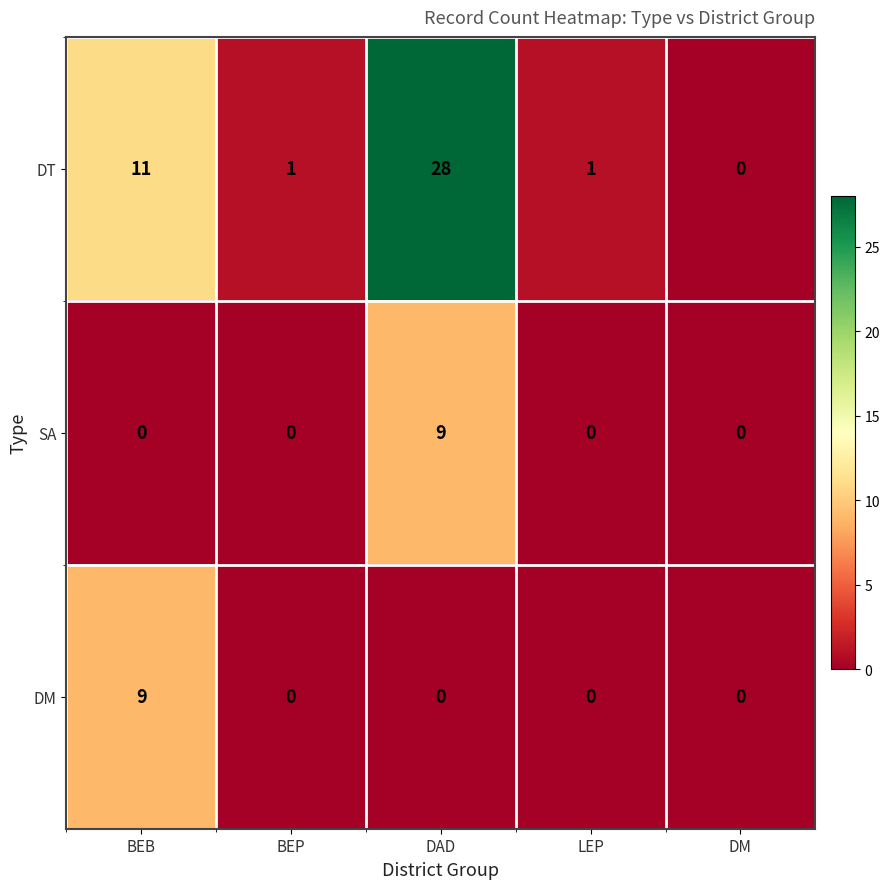

Rank the series at DAD from highest to lowest value.

DT, SA, DM